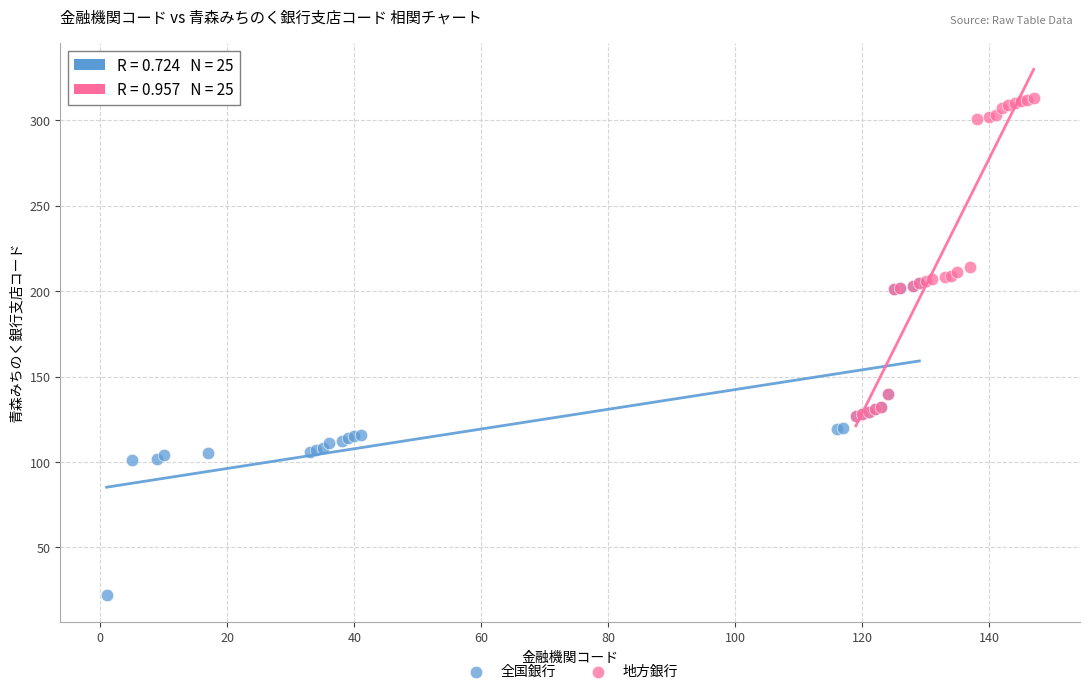

Which series reaches the minimum Y coordinate?

全国銀行